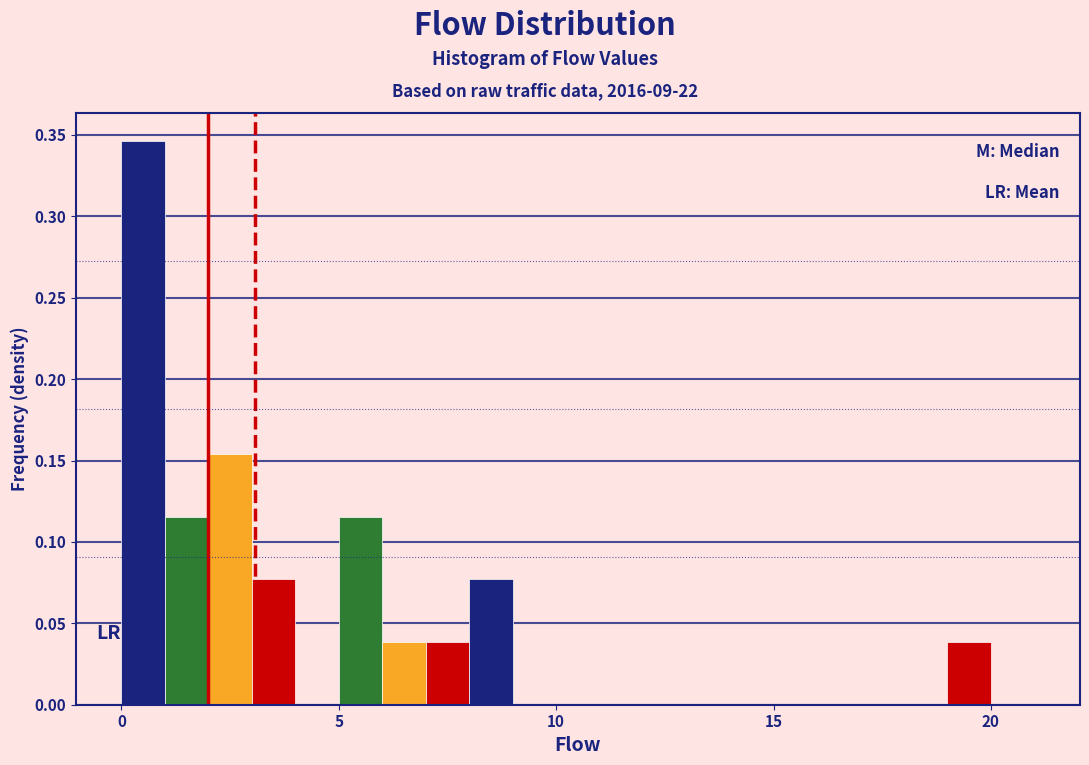

Around what value on the x-axis is the tallest bar? Give the approximate position of its centre, as read against the axis.

0.5